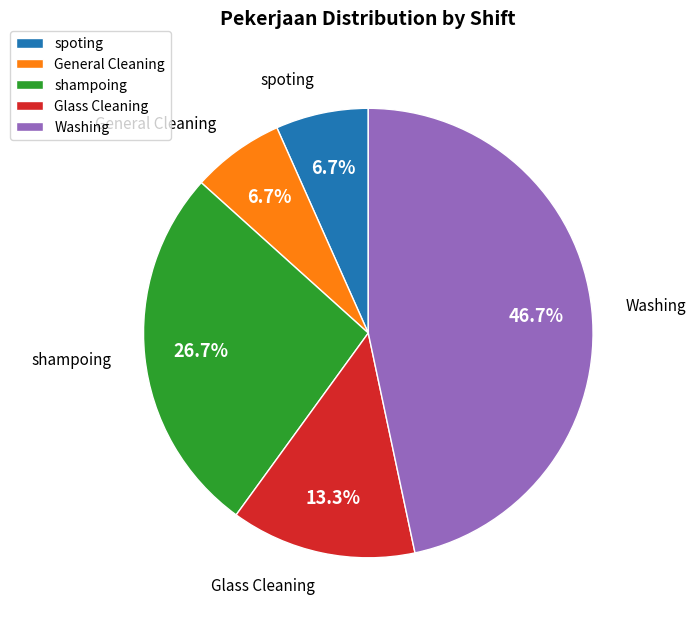

How many segments does this pie chart have?

5